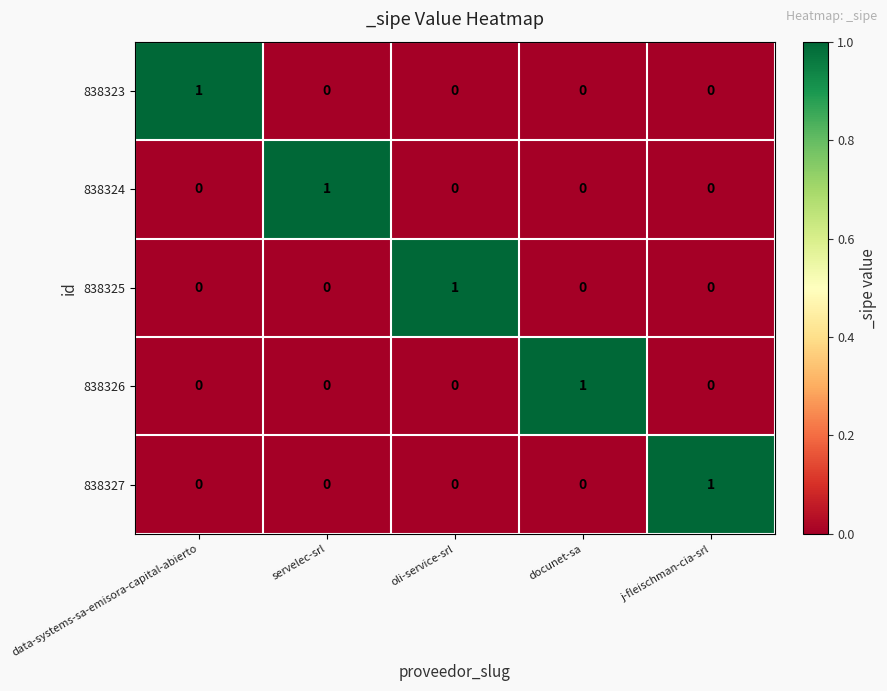

Reading left to right, what are all the values shown in this chart?

838323: data-systems-sa-emisora-capital-abierto=1	servelec-srl=0	oli-service-srl=0	docunet-sa=0	j-fleischman-cia-srl=0
838324: data-systems-sa-emisora-capital-abierto=0	servelec-srl=1	oli-service-srl=0	docunet-sa=0	j-fleischman-cia-srl=0
838325: data-systems-sa-emisora-capital-abierto=0	servelec-srl=0	oli-service-srl=1	docunet-sa=0	j-fleischman-cia-srl=0
838326: data-systems-sa-emisora-capital-abierto=0	servelec-srl=0	oli-service-srl=0	docunet-sa=1	j-fleischman-cia-srl=0
838327: data-systems-sa-emisora-capital-abierto=0	servelec-srl=0	oli-service-srl=0	docunet-sa=0	j-fleischman-cia-srl=1